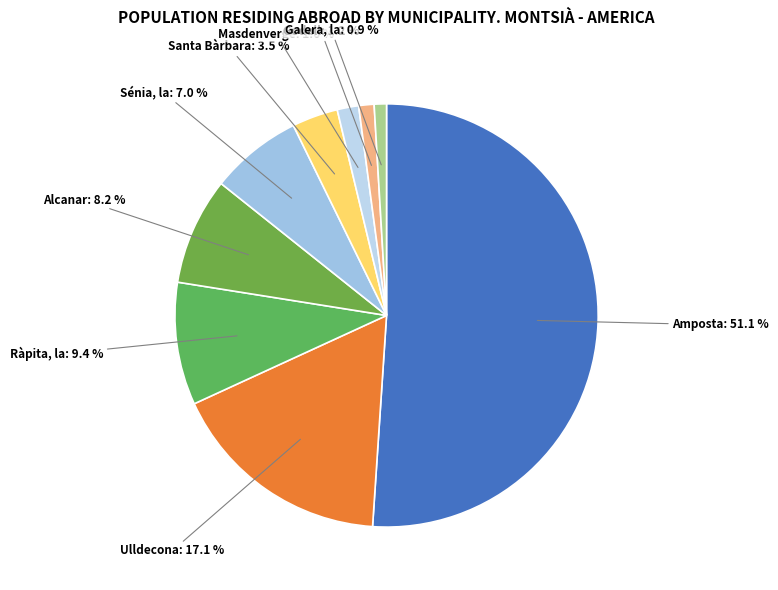

Rank the categories by value from lowest to highest.

Galera, la, Godall, Masdenverge, Santa Bàrbara, Sénia, la, Alcanar, Ràpita, la, Ulldecona, Amposta